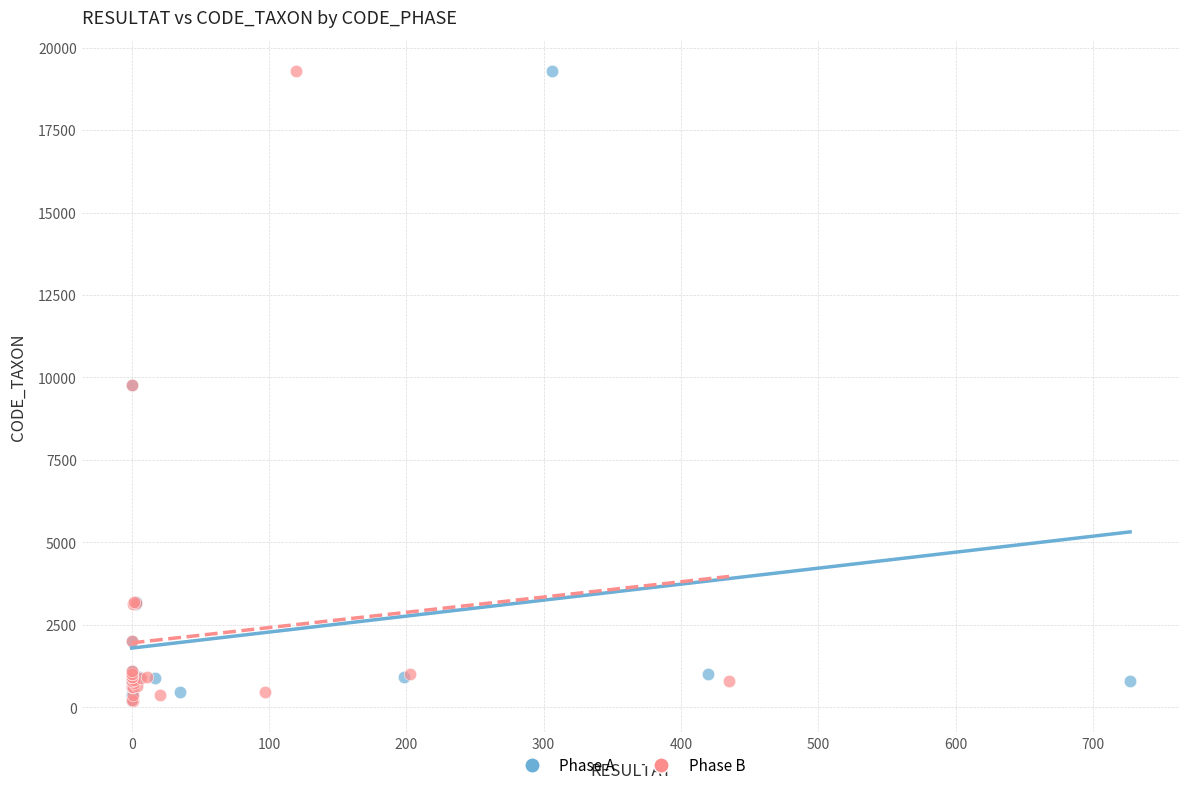

What are all the series names shown in the legend?

Phase A, Phase B